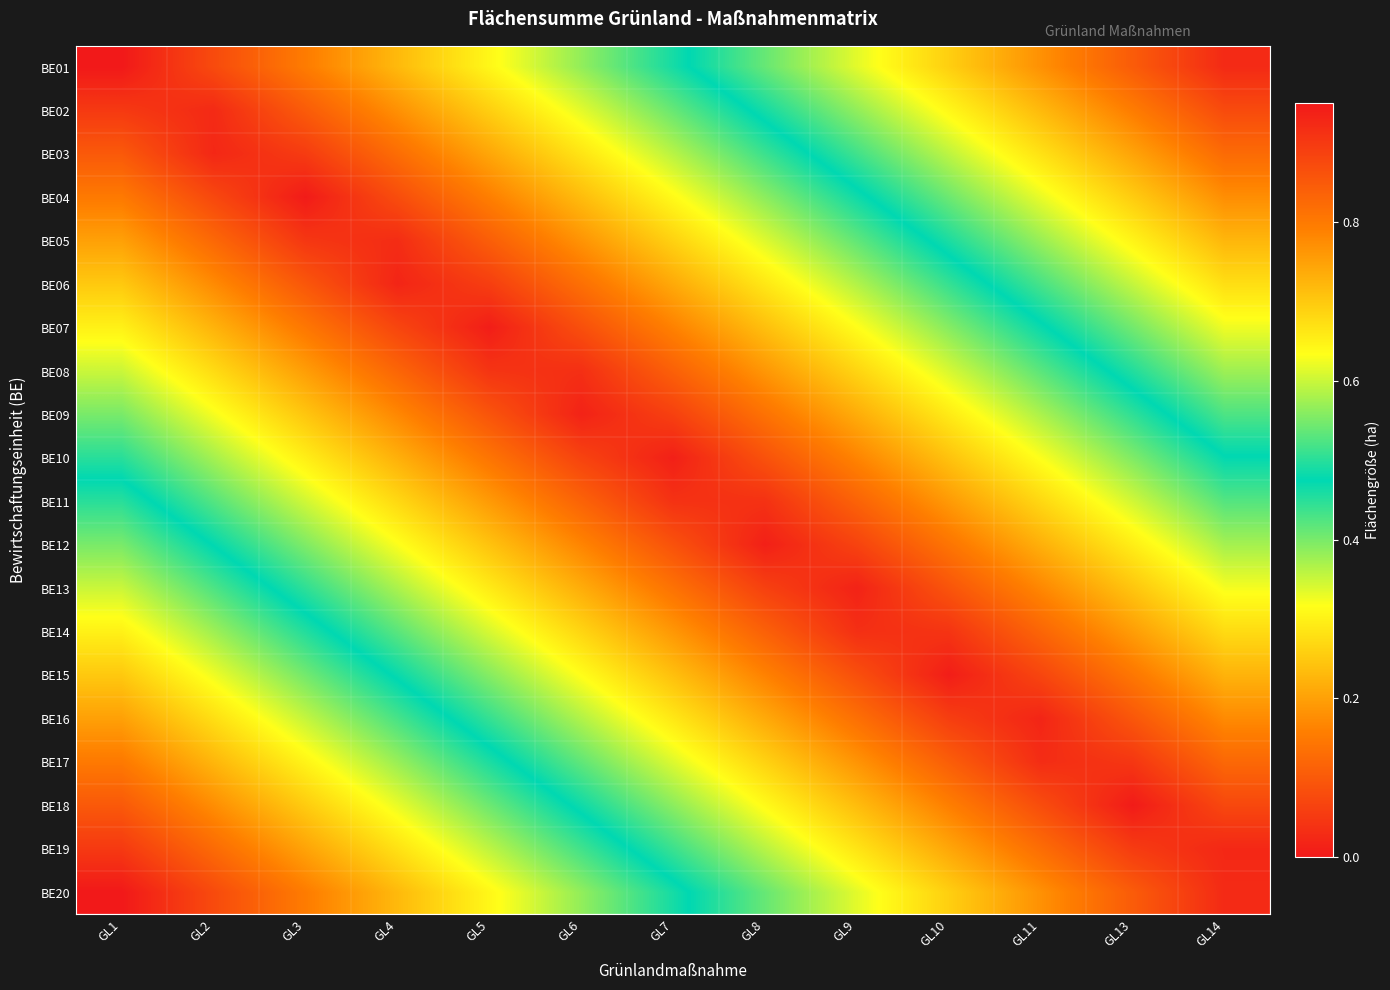

Reading left to right, list all the values displayed in this chart.

BE01: GL1=0.0	GL2=0.1	GL3=0.2	GL4=0.2	GL5=0.3	GL6=0.4	GL7=0.5	GL8=0.5	GL9=0.6	GL10=0.7	GL11=0.8	GL13=0.8	GL14=0.9
BE02: GL1=0.1	GL2=0.0	GL3=0.1	GL4=0.2	GL5=0.3	GL6=0.3	GL7=0.4	GL8=0.5	GL9=0.6	GL10=0.6	GL11=0.7	GL13=0.8	GL14=0.9
BE03: GL1=0.1	GL2=0.0	GL3=0.1	GL4=0.1	GL5=0.2	GL6=0.3	GL7=0.4	GL8=0.4	GL9=0.5	GL10=0.6	GL11=0.7	GL13=0.7	GL14=0.8
BE04: GL1=0.1	GL2=0.1	GL3=0.0	GL4=0.1	GL5=0.2	GL6=0.2	GL7=0.3	GL8=0.4	GL9=0.5	GL10=0.5	GL11=0.6	GL13=0.7	GL14=0.8
BE05: GL1=0.2	GL2=0.1	GL3=0.0	GL4=0.0	GL5=0.1	GL6=0.2	GL7=0.3	GL8=0.3	GL9=0.4	GL10=0.5	GL11=0.6	GL13=0.6	GL14=0.7
BE06: GL1=0.2	GL2=0.2	GL3=0.1	GL4=0.0	GL5=0.1	GL6=0.1	GL7=0.2	GL8=0.3	GL9=0.4	GL10=0.4	GL11=0.5	GL13=0.6	GL14=0.7
BE07: GL1=0.3	GL2=0.2	GL3=0.1	GL4=0.1	GL5=0.0	GL6=0.1	GL7=0.2	GL8=0.2	GL9=0.3	GL10=0.4	GL11=0.5	GL13=0.5	GL14=0.6
BE08: GL1=0.3	GL2=0.3	GL3=0.2	GL4=0.1	GL5=0.0	GL6=0.0	GL7=0.1	GL8=0.2	GL9=0.3	GL10=0.3	GL11=0.4	GL13=0.5	GL14=0.6
BE09: GL1=0.4	GL2=0.3	GL3=0.2	GL4=0.2	GL5=0.1	GL6=0.0	GL7=0.1	GL8=0.1	GL9=0.2	GL10=0.3	GL11=0.4	GL13=0.4	GL14=0.5
BE10: GL1=0.5	GL2=0.4	GL3=0.3	GL4=0.2	GL5=0.1	GL6=0.1	GL7=0.0	GL8=0.1	GL9=0.2	GL10=0.2	GL11=0.3	GL13=0.4	GL14=0.5
BE11: GL1=0.5	GL2=0.4	GL3=0.3	GL4=0.3	GL5=0.2	GL6=0.1	GL7=0.0	GL8=0.0	GL9=0.1	GL10=0.2	GL11=0.3	GL13=0.3	GL14=0.4
BE12: GL1=0.6	GL2=0.5	GL3=0.4	GL4=0.3	GL5=0.2	GL6=0.2	GL7=0.1	GL8=0.0	GL9=0.1	GL10=0.1	GL11=0.2	GL13=0.3	GL14=0.4
BE13: GL1=0.6	GL2=0.5	GL3=0.4	GL4=0.4	GL5=0.3	GL6=0.2	GL7=0.1	GL8=0.1	GL9=0.0	GL10=0.1	GL11=0.2	GL13=0.2	GL14=0.3
BE14: GL1=0.7	GL2=0.6	GL3=0.5	GL4=0.4	GL5=0.3	GL6=0.3	GL7=0.2	GL8=0.1	GL9=0.0	GL10=0.0	GL11=0.1	GL13=0.2	GL14=0.3
BE15: GL1=0.7	GL2=0.6	GL3=0.5	GL4=0.5	GL5=0.4	GL6=0.3	GL7=0.2	GL8=0.2	GL9=0.1	GL10=0.0	GL11=0.1	GL13=0.1	GL14=0.2
BE16: GL1=0.8	GL2=0.7	GL3=0.6	GL4=0.5	GL5=0.4	GL6=0.4	GL7=0.3	GL8=0.2	GL9=0.1	GL10=0.1	GL11=0.0	GL13=0.1	GL14=0.2
BE17: GL1=0.8	GL2=0.7	GL3=0.6	GL4=0.6	GL5=0.5	GL6=0.4	GL7=0.3	GL8=0.3	GL9=0.2	GL10=0.1	GL11=0.0	GL13=0.0	GL14=0.1
BE18: GL1=0.8	GL2=0.8	GL3=0.7	GL4=0.6	GL5=0.5	GL6=0.5	GL7=0.4	GL8=0.3	GL9=0.2	GL10=0.2	GL11=0.1	GL13=0.0	GL14=0.1
BE19: GL1=0.9	GL2=0.8	GL3=0.7	GL4=0.7	GL5=0.6	GL6=0.5	GL7=0.4	GL8=0.4	GL9=0.3	GL10=0.2	GL11=0.1	GL13=0.1	GL14=0.0
BE20: GL1=0.9	GL2=0.9	GL3=0.8	GL4=0.7	GL5=0.6	GL6=0.6	GL7=0.5	GL8=0.4	GL9=0.3	GL10=0.3	GL11=0.2	GL13=0.1	GL14=0.0